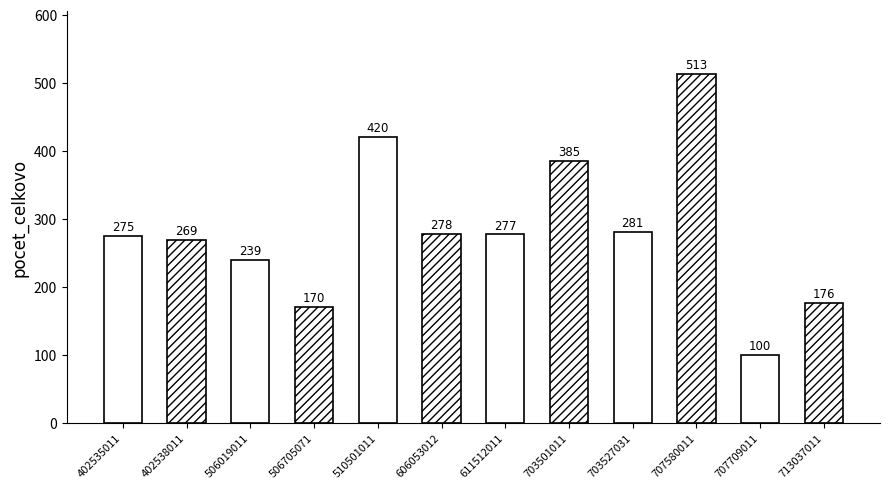

At which label does the data first exceed 277?

510501011